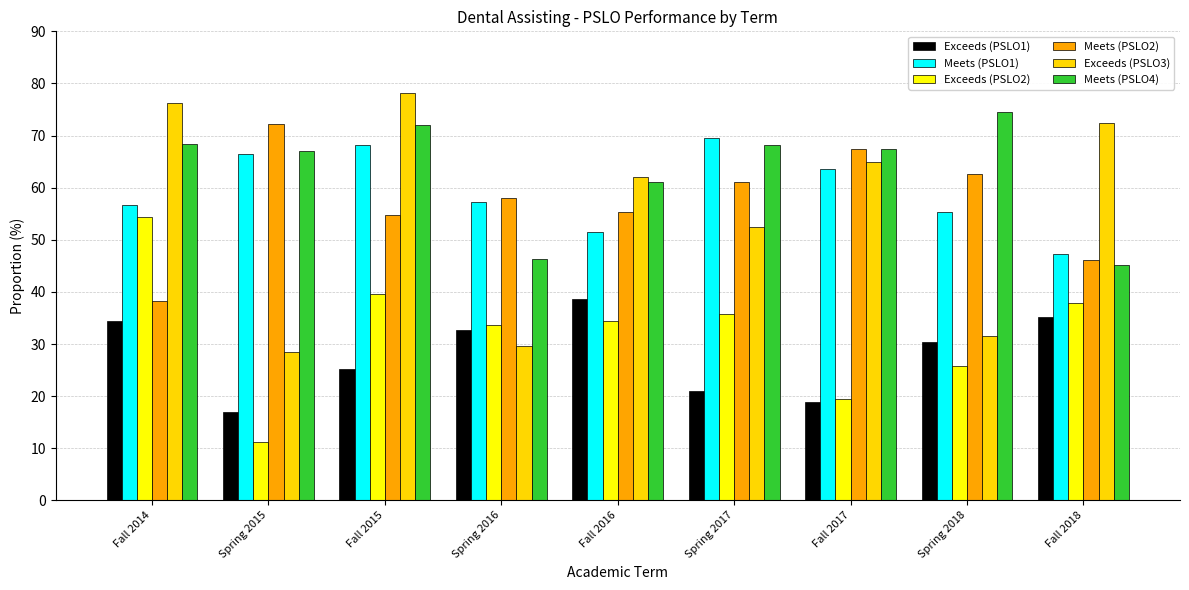

What is the maximum value for Meets (PSLO4)?

74.6